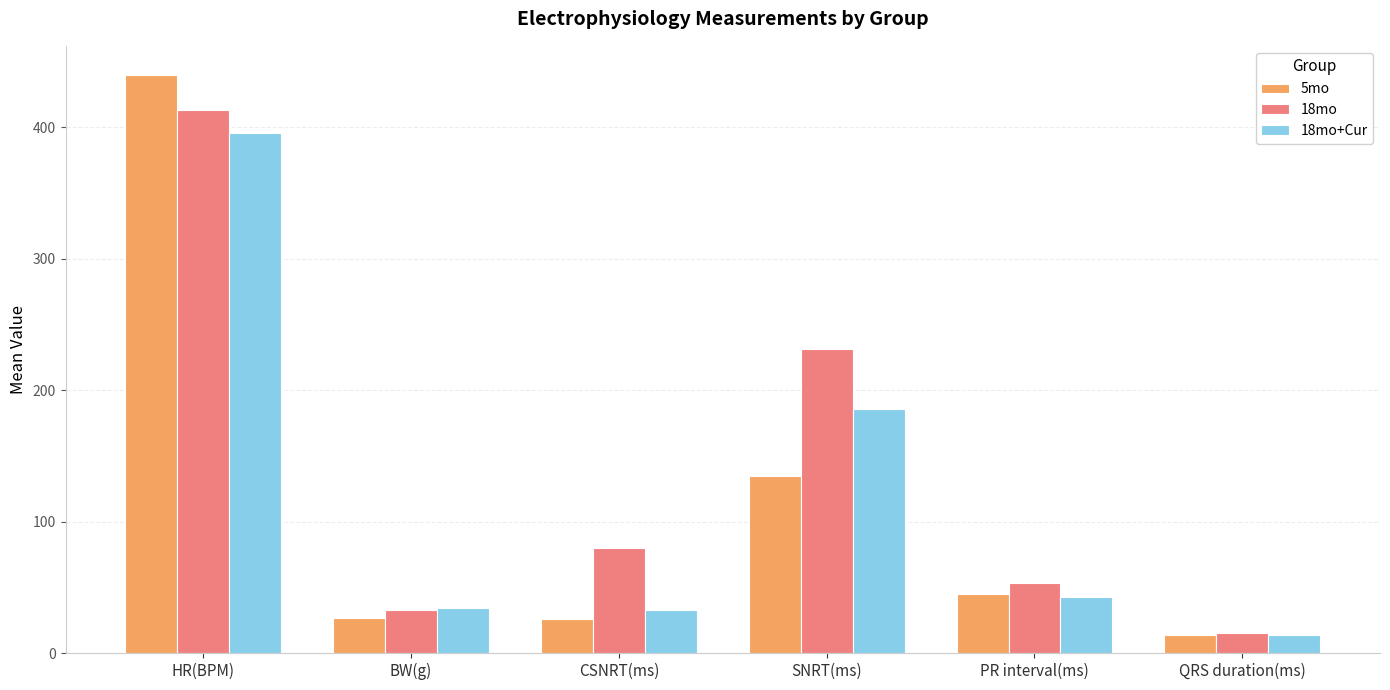

What is the greatest value displayed?

440.0